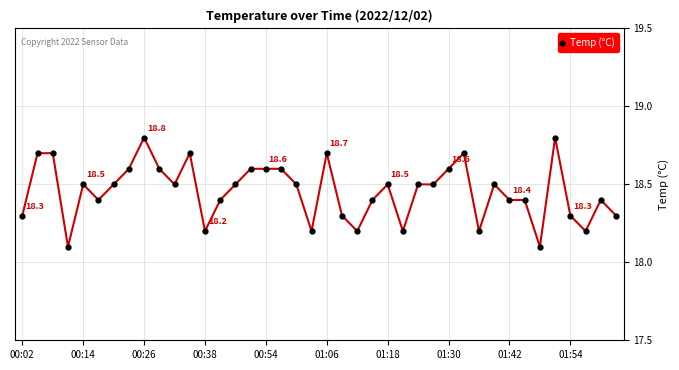

Reading left to right, list all the values displayed in this chart.

18.3	18.7	18.7	18.1	18.5	18.4	18.5	18.6	18.8	18.6	18.5	18.7	18.2	18.4	18.5	18.6	18.6	18.6	18.5	18.2	18.7	18.3	18.2	18.4	18.5	18.2	18.5	18.5	18.6	18.7	18.2	18.5	18.4	18.4	18.1	18.8	18.3	18.2	18.4	18.3